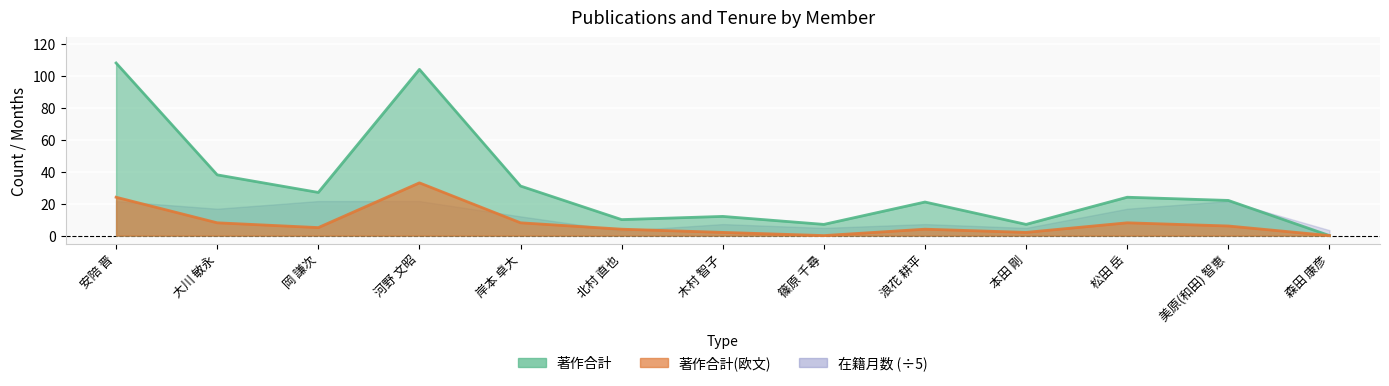

What is the highest value of the 著作合計(欧文) series?

33